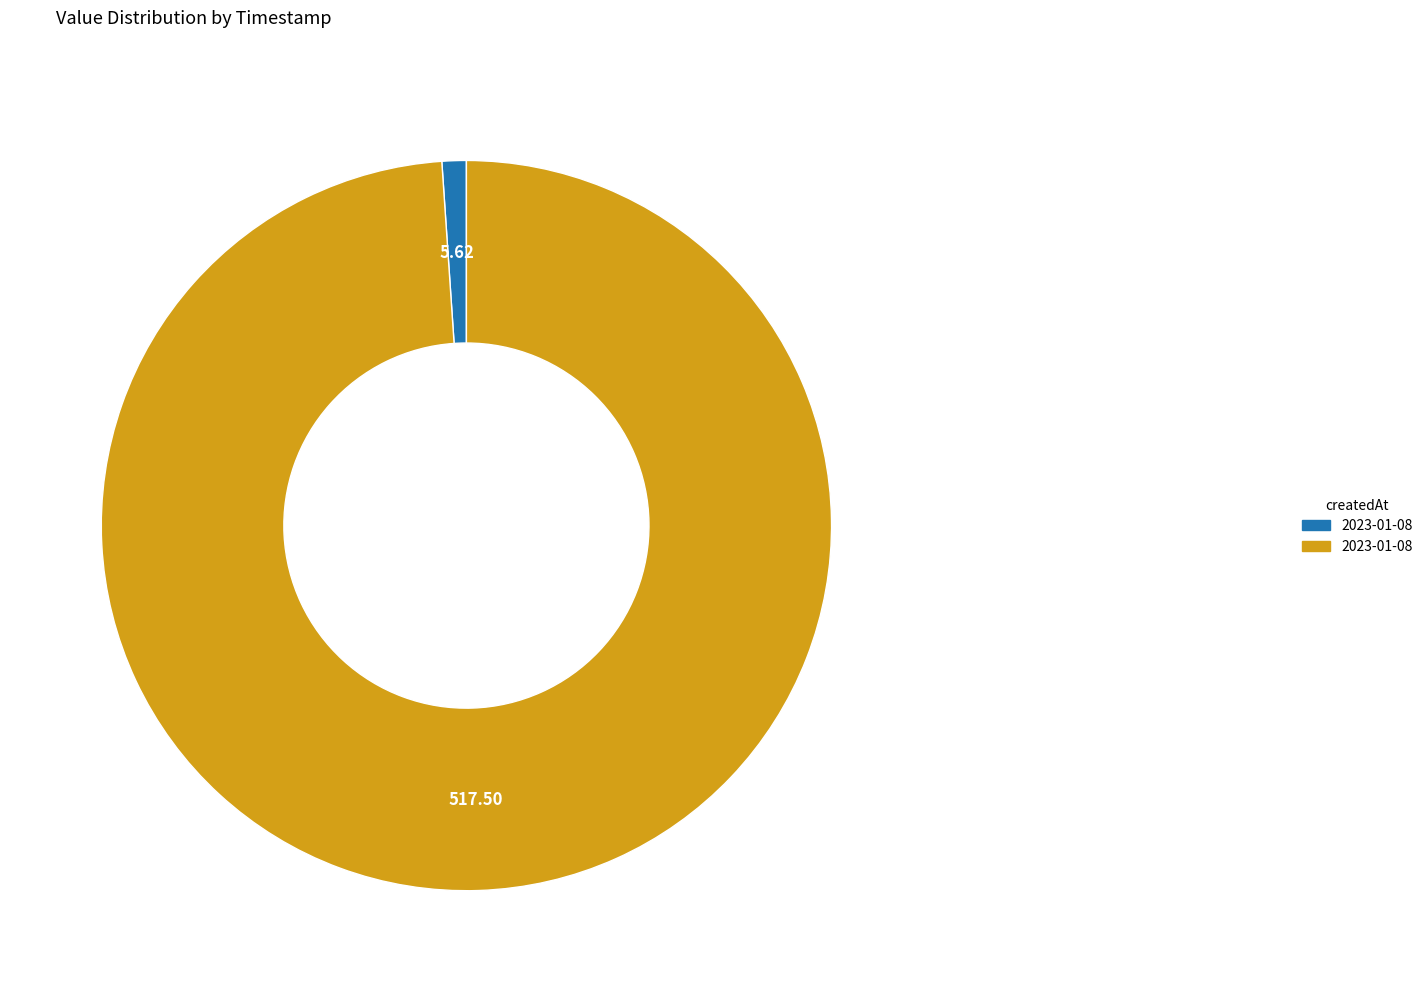

Is there a majority slice in this chart?

Yes